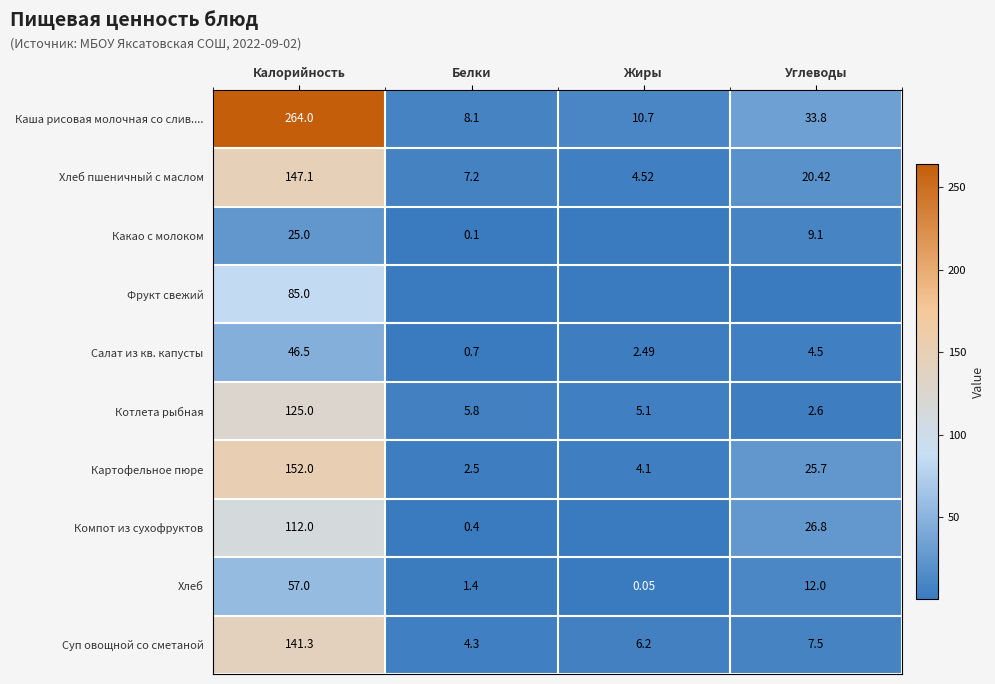

What is the average value of the Котлета рыбная series?

34.6